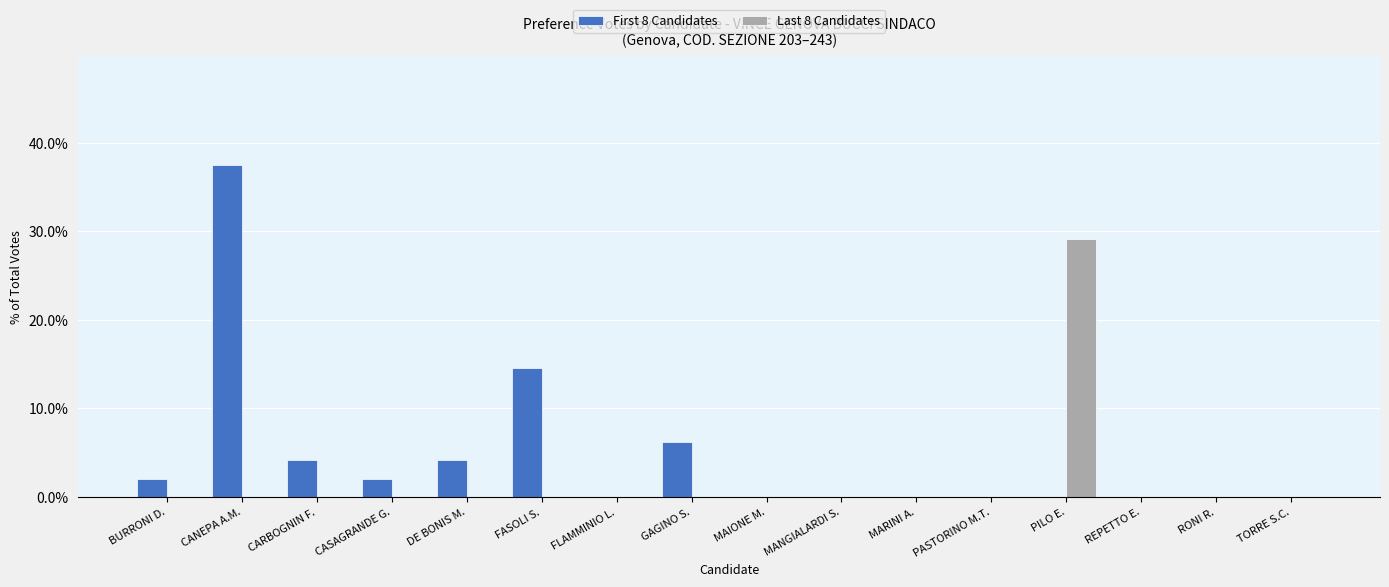

At which category is the sum across all series the highest?

CANEPA A.M.